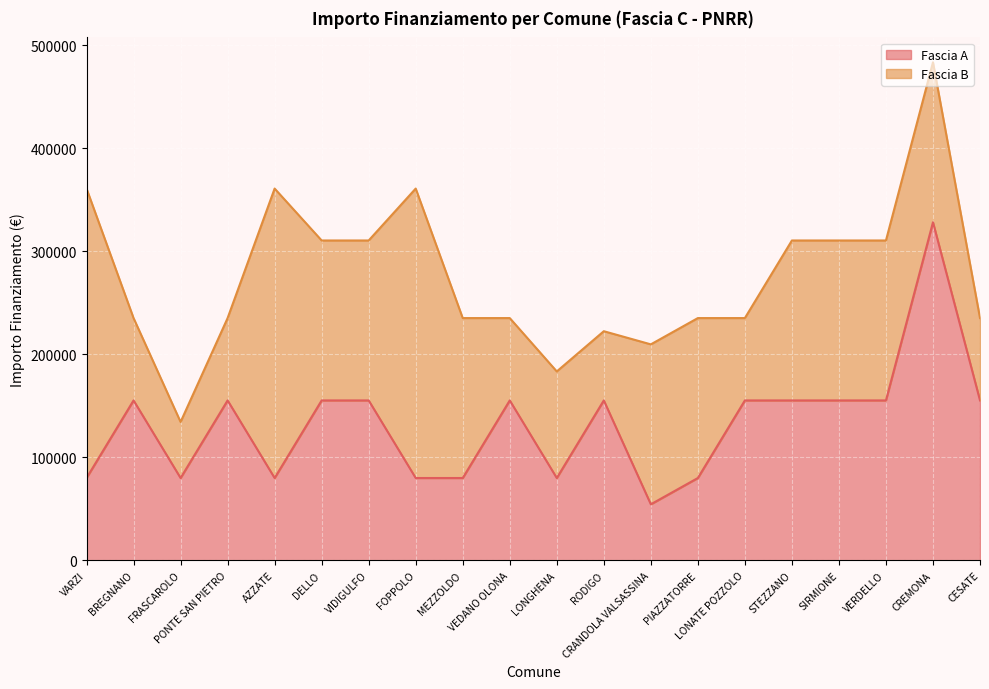

Does the chart display data point markers on the line(s)?

No